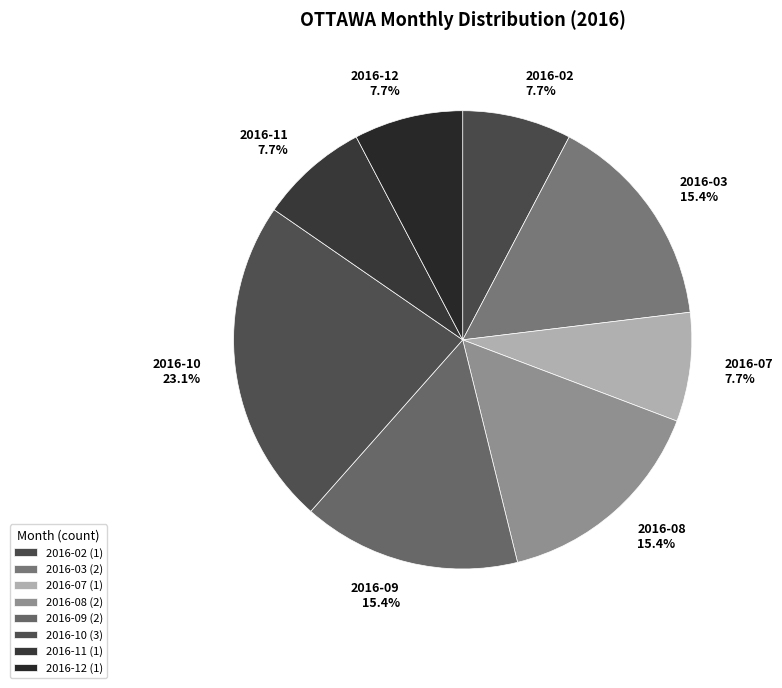

Is there any slice that represents more than half of the pie?

No